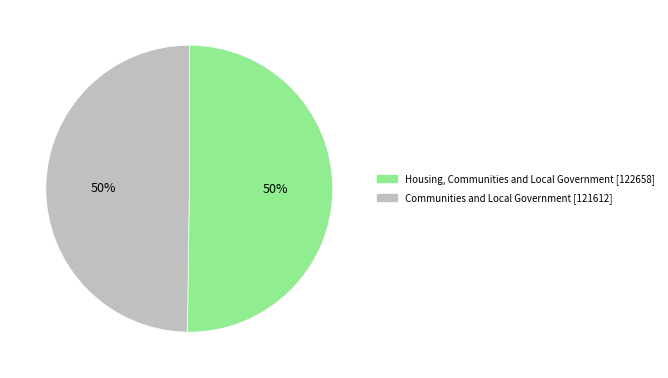

How many segments does this pie chart have?

2